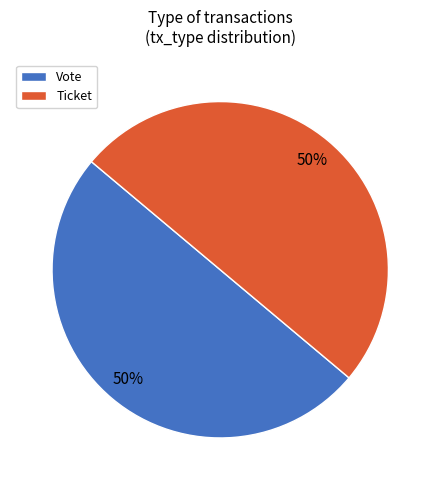

To the nearest percent, what is the difference between the Vote and Ticket slice percentages?

0%